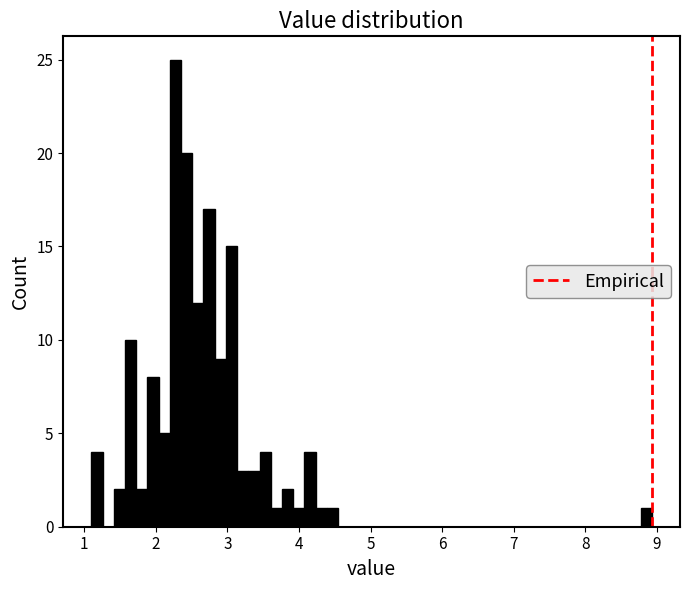

Read against the x-axis, roughly where is the centre of the tallest bar?

2.3